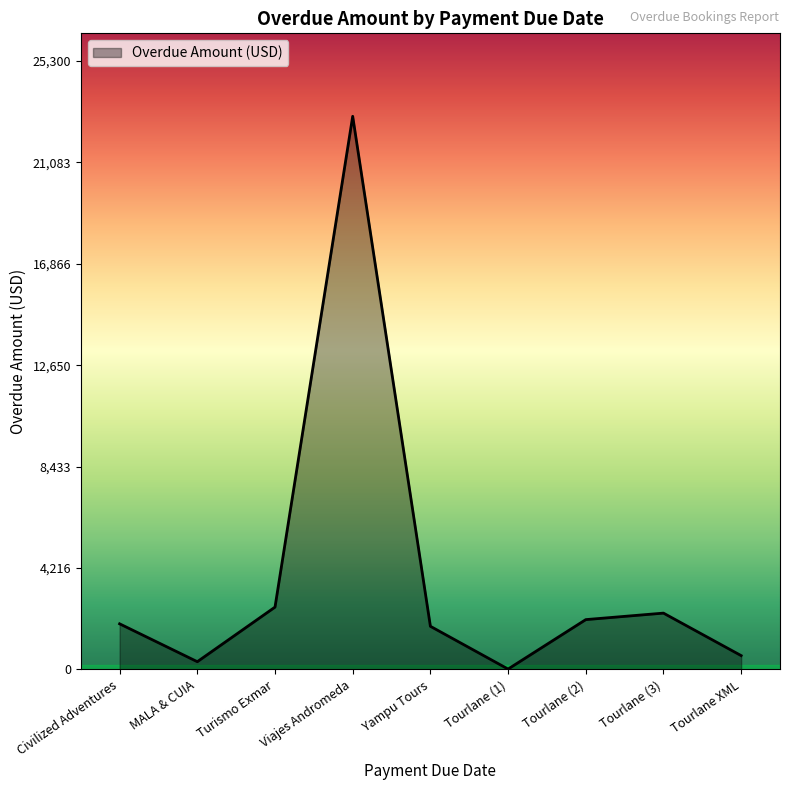

Which category has the lowest value across all series?

Tourlane (1)